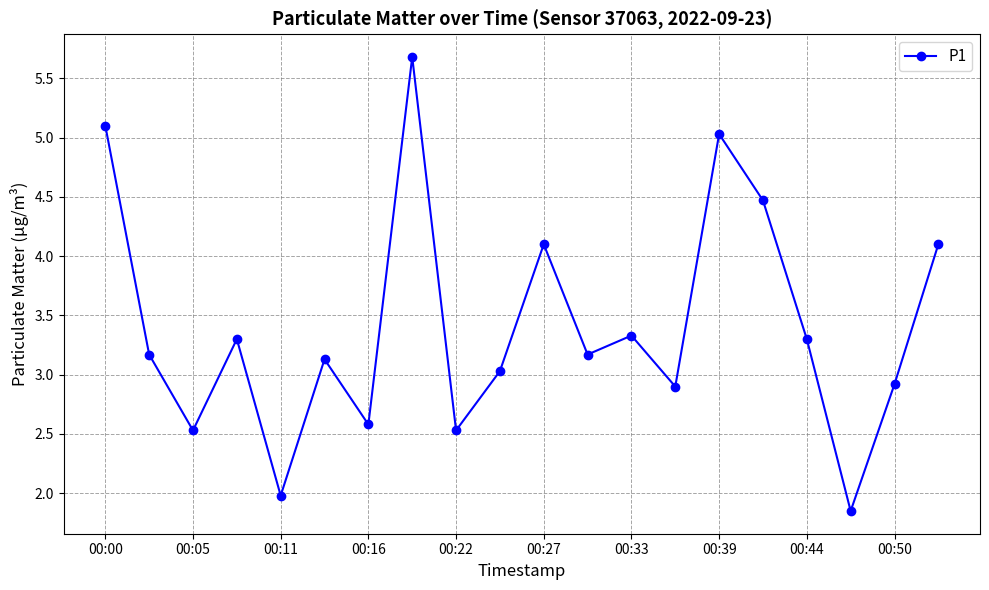

What is the greatest value displayed?

5.7